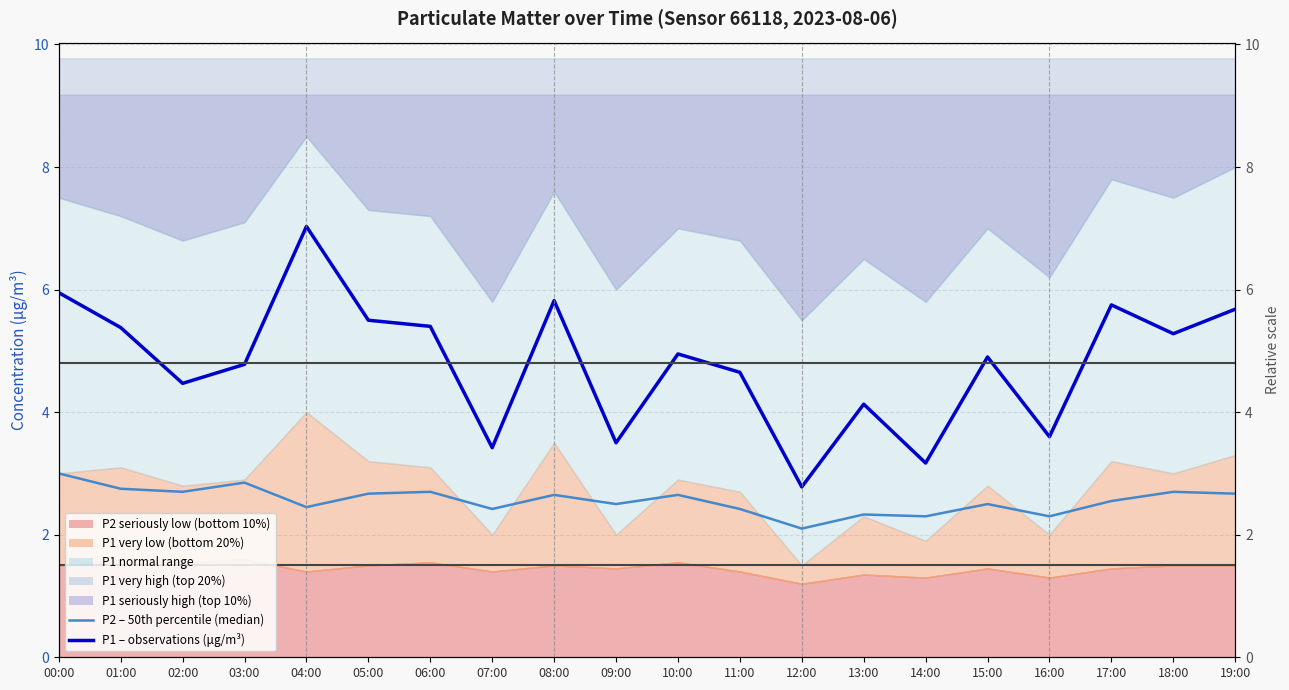

The P2 – 50th percentile (median) series shows 4.1 at 10:00. True or false?

False